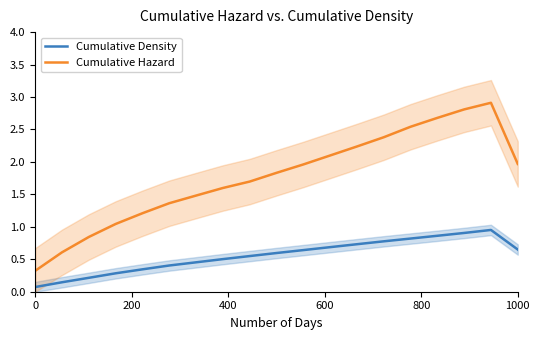

Reading left to right, extract all data points from this chart.

Cumulative Density: 0.1	0.1	0.2	0.3	0.3	0.4	0.5	0.5	0.5	0.6	0.6	0.7	0.7	0.8	0.8	0.9	0.9	1.0	0.7
Cumulative Hazard: 0.3	0.6	0.8	1.0	1.2	1.4	1.5	1.6	1.7	1.8	2.0	2.1	2.2	2.4	2.5	2.7	2.8	2.9	2.0